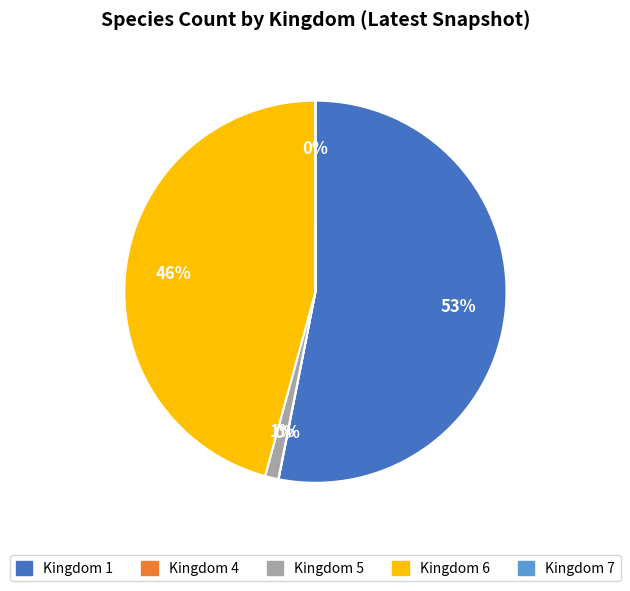

To the nearest percent, what is the difference between the largest and smallest slice percentages?

53%